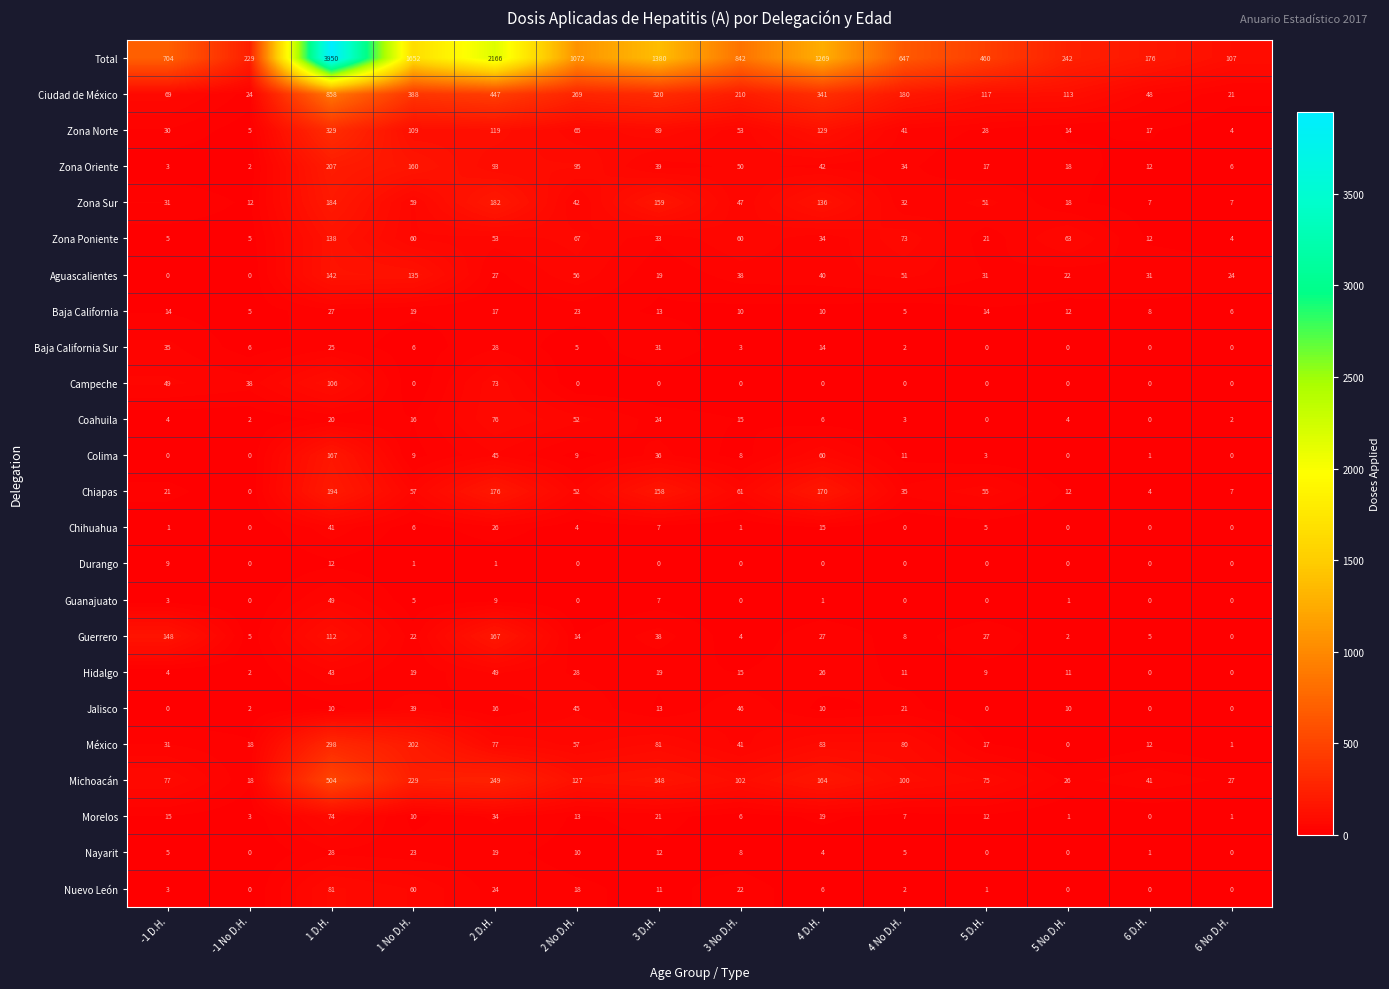

Which label corresponds to the largest value in the chart?

1 D.H.